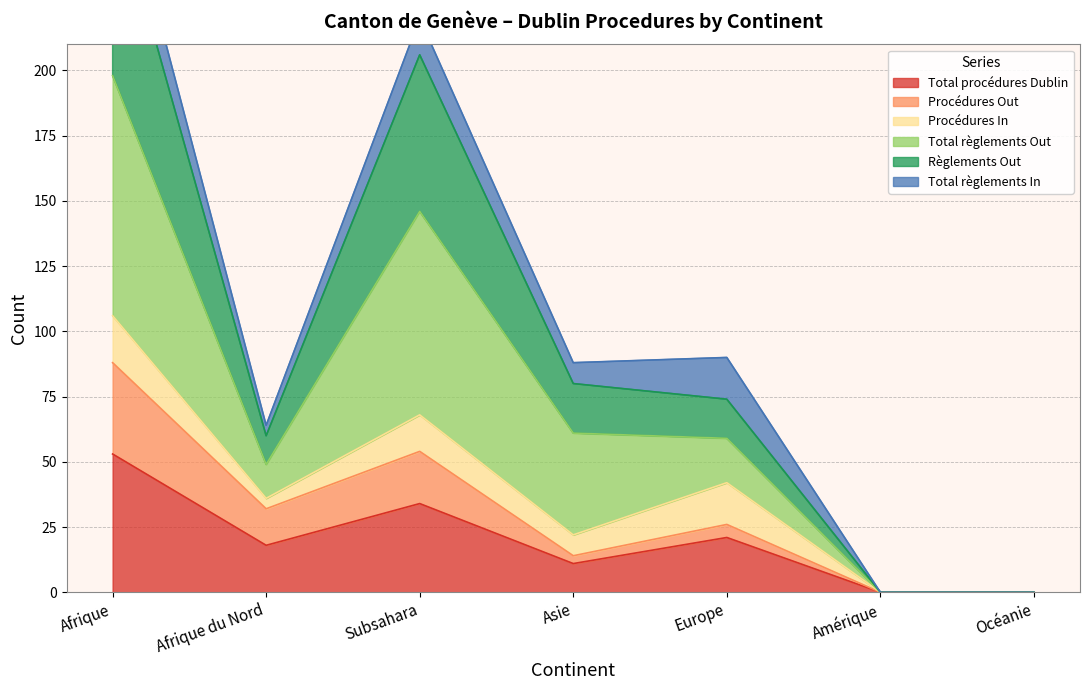

True or false: Total procédures Dublin and Règlements Out intersect in this chart.

False